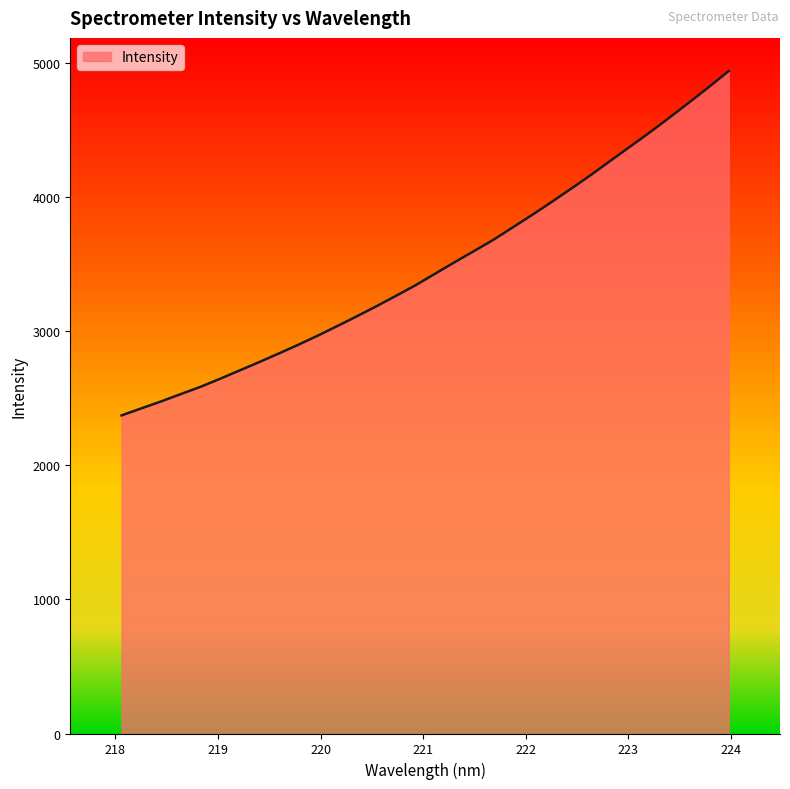

What is the maximum value shown in the chart?

4942.7